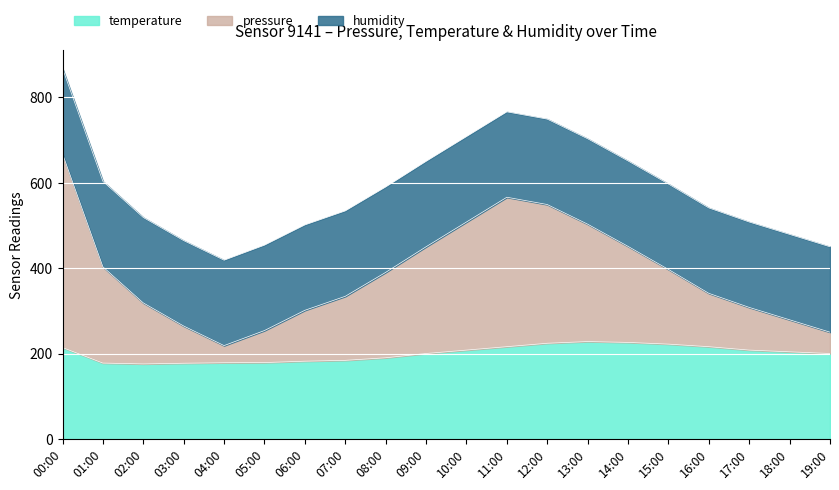

What is the total value across all series at 06:00?

501.2